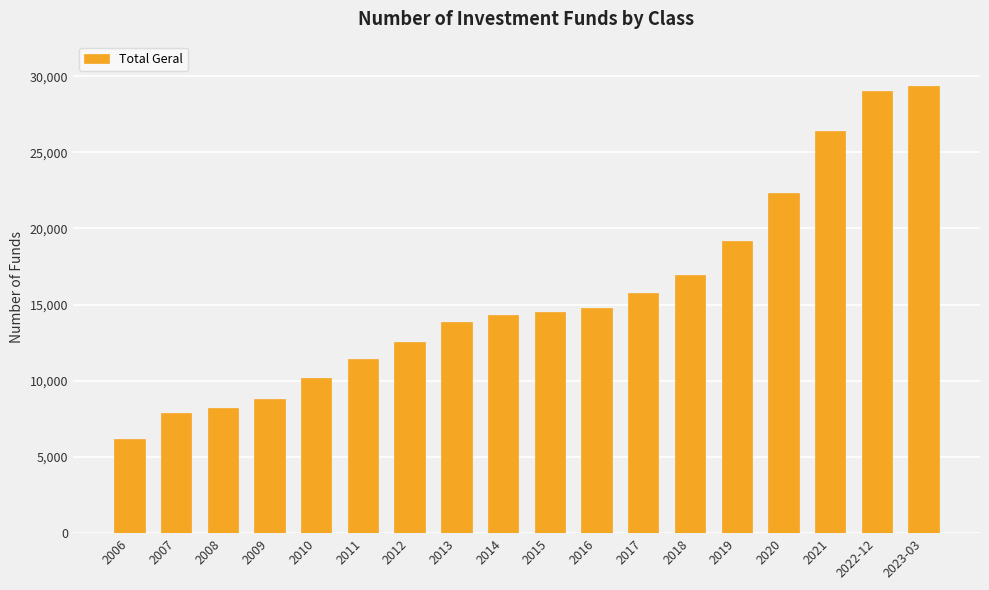

Reading left to right, extract all data points from this chart.

2006=6210	2007=7892	2008=8248	2009=8798	2010=10196	2011=11405	2012=12537	2013=13882	2014=14332	2015=14537	2016=14791	2017=15751	2018=16919	2019=19173	2020=22302	2021=26413	2022-12=29049	2023-03=29331